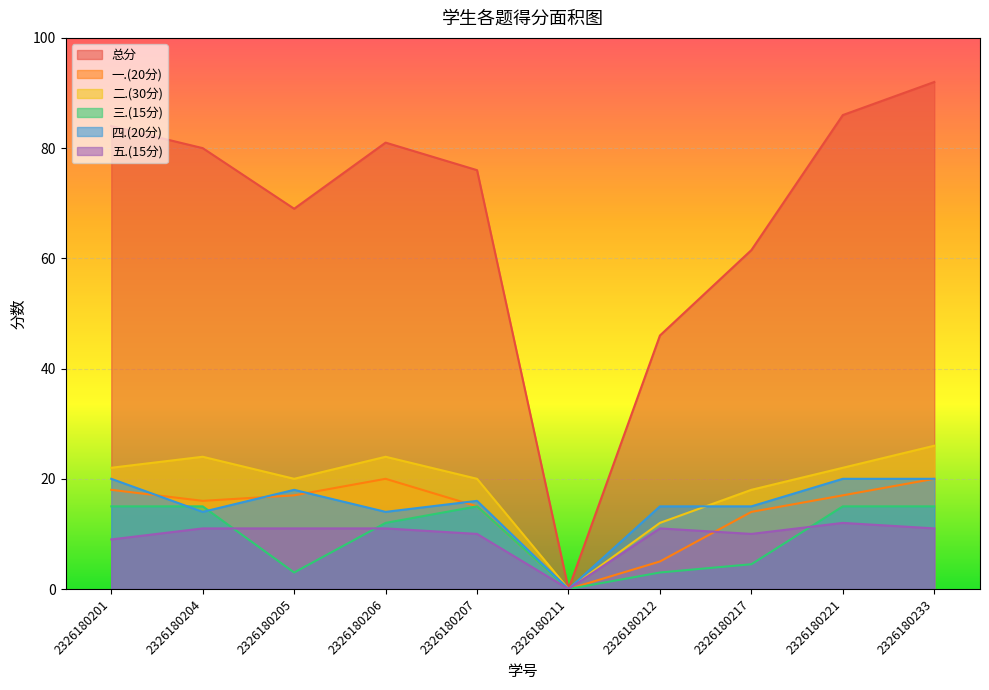

Which category has the lowest value across all series?

2326180211